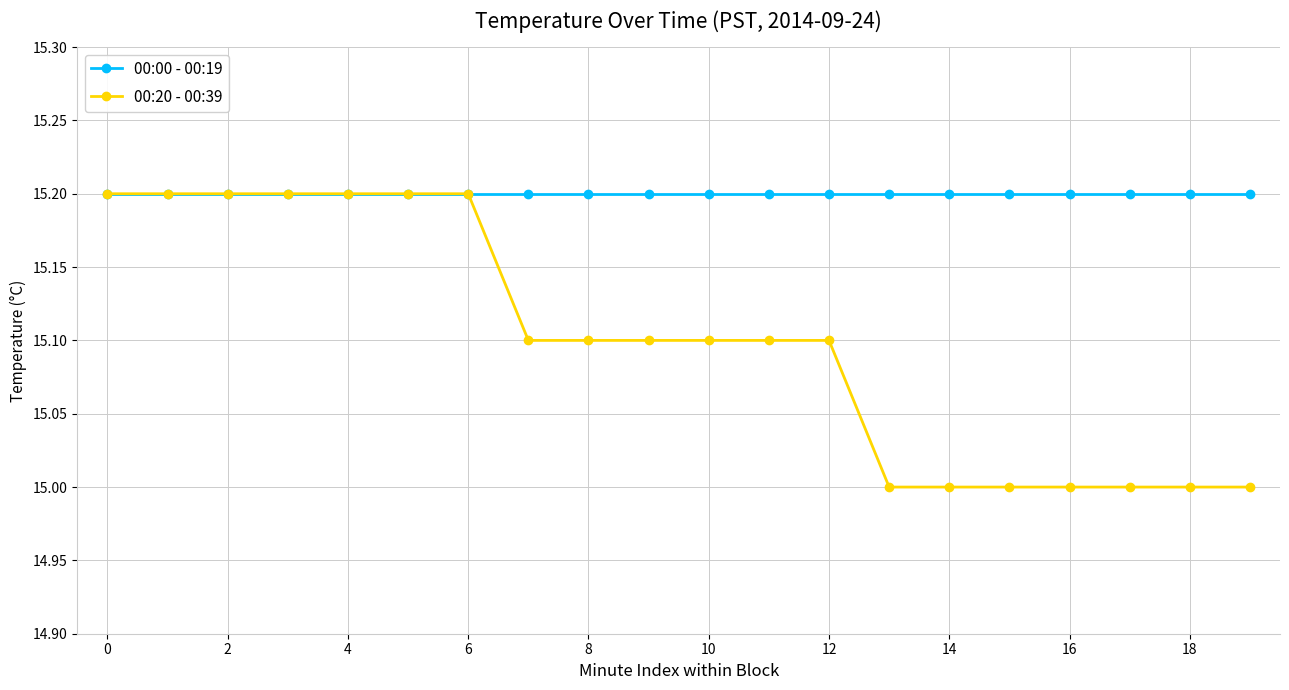

List the series in order of their overall mean, highest first.

00:00 - 00:19, 00:20 - 00:39